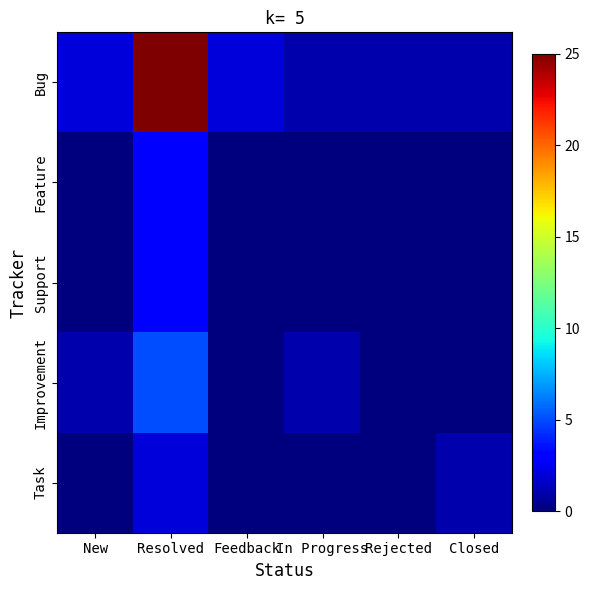

At which category is the sum across all series the highest?

Resolved